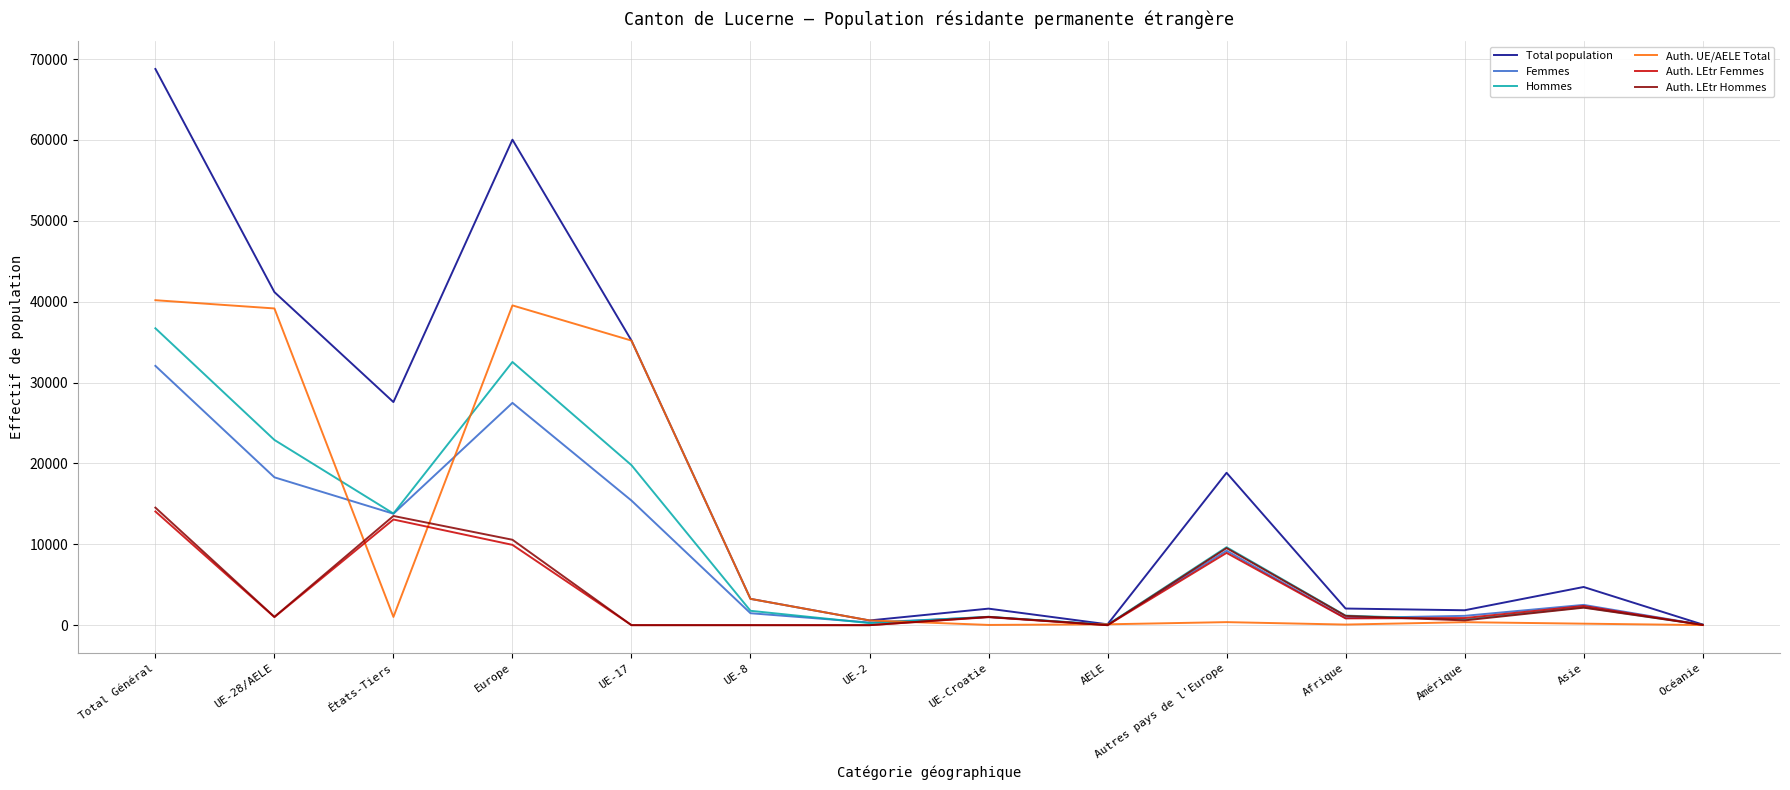

What is the difference between the second highest and minimum values in the Femmes series?

27455